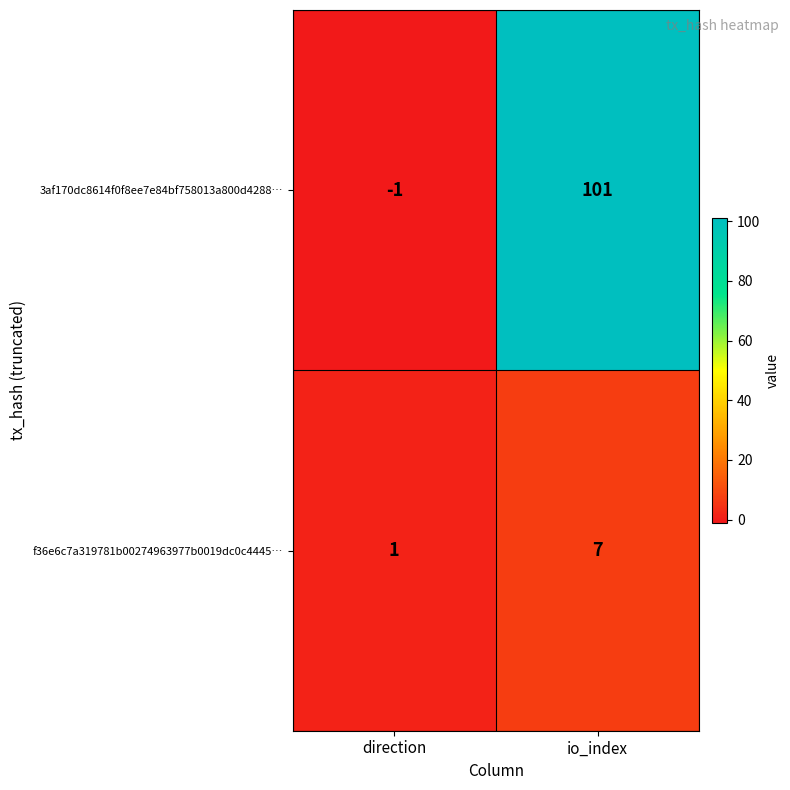

Reading right to left, transcribe all the data shown in this chart.

3af170dc8614f0f8ee7e84bf758013a800d4288…: io_index=101	direction=-1
f36e6c7a319781b00274963977b0019dc0c4445…: io_index=7	direction=1